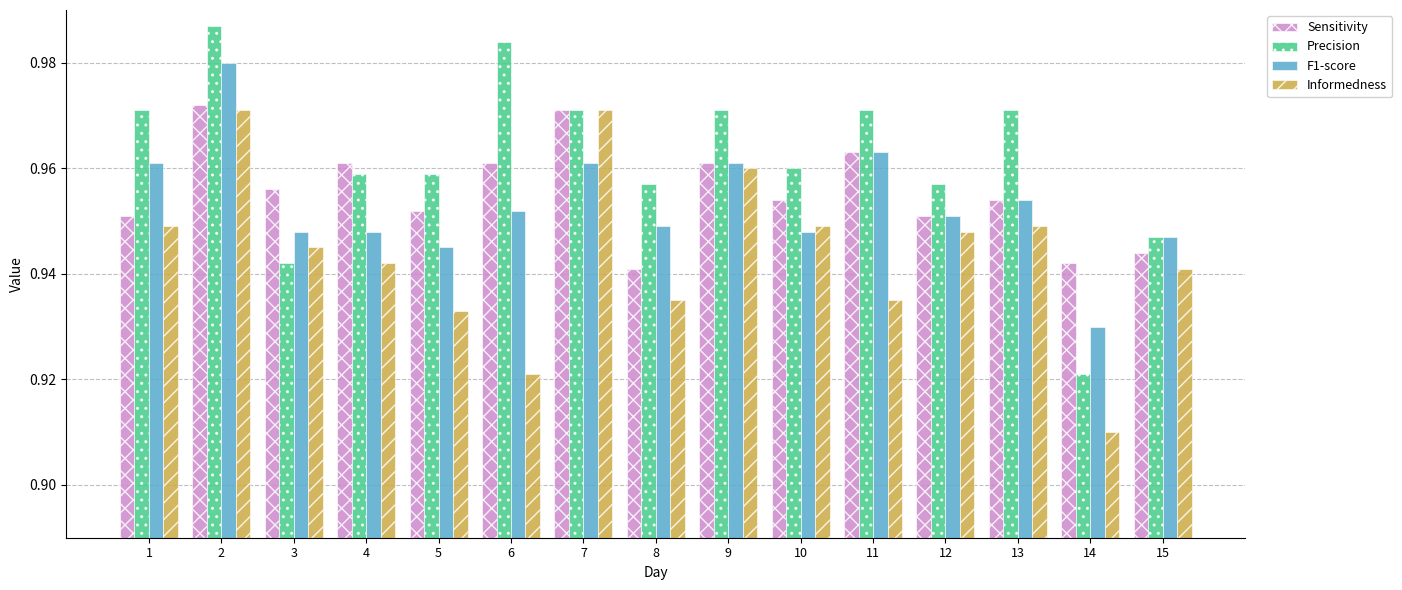

Which category has the lowest value across all series?

14